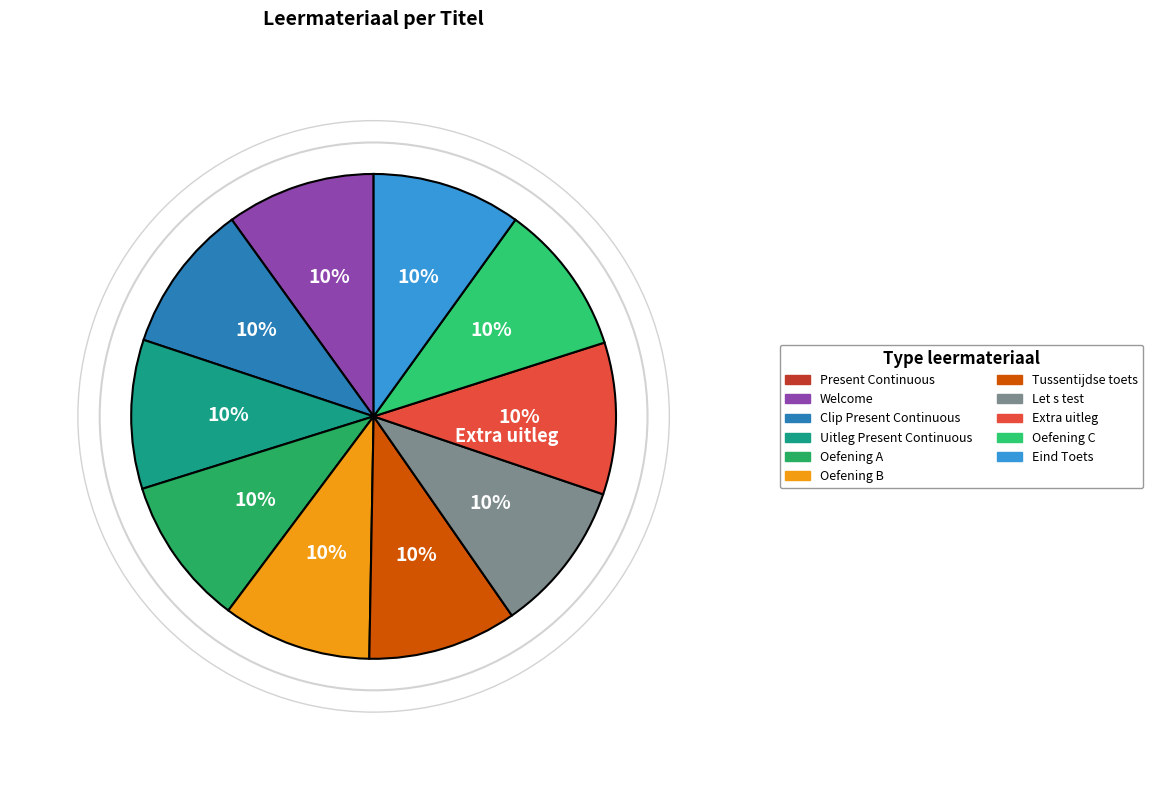

Do Let s test and Extra uitleg together represent more than half of the pie?

No